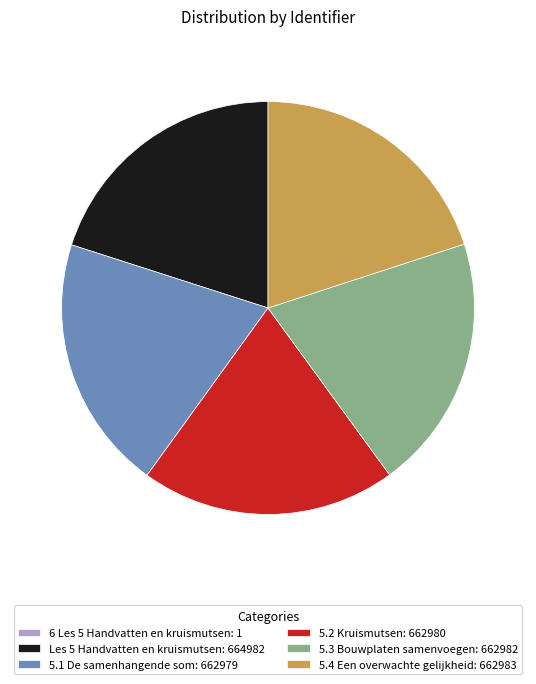

Is there any slice that represents more than half of the pie?

No